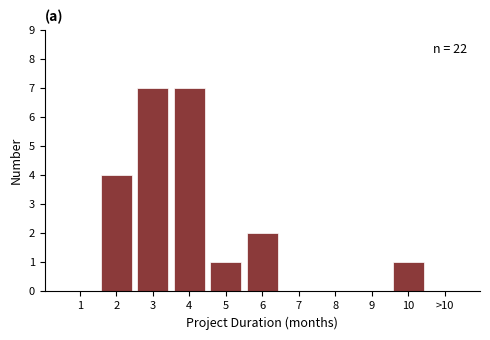

Reading left to right, extract all data points from this chart.

1=0	2=4	3=7	4=7	5=1	6=2	7=0	8=0	9=0	10=1	>10=0